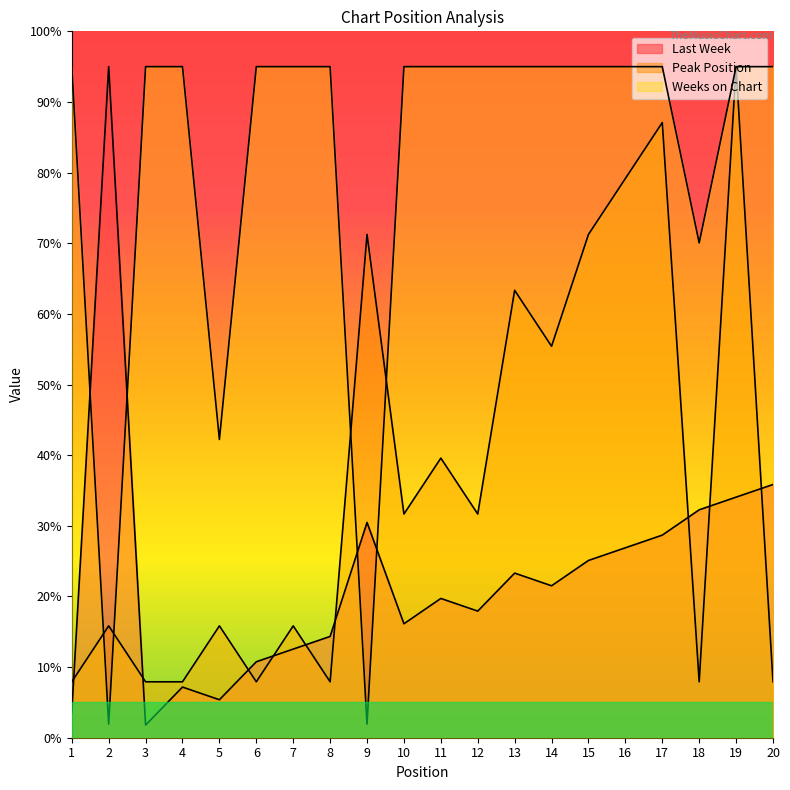

In Weeks on Chart, how many points are lower than both neighbors (excluding endpoints)?

4